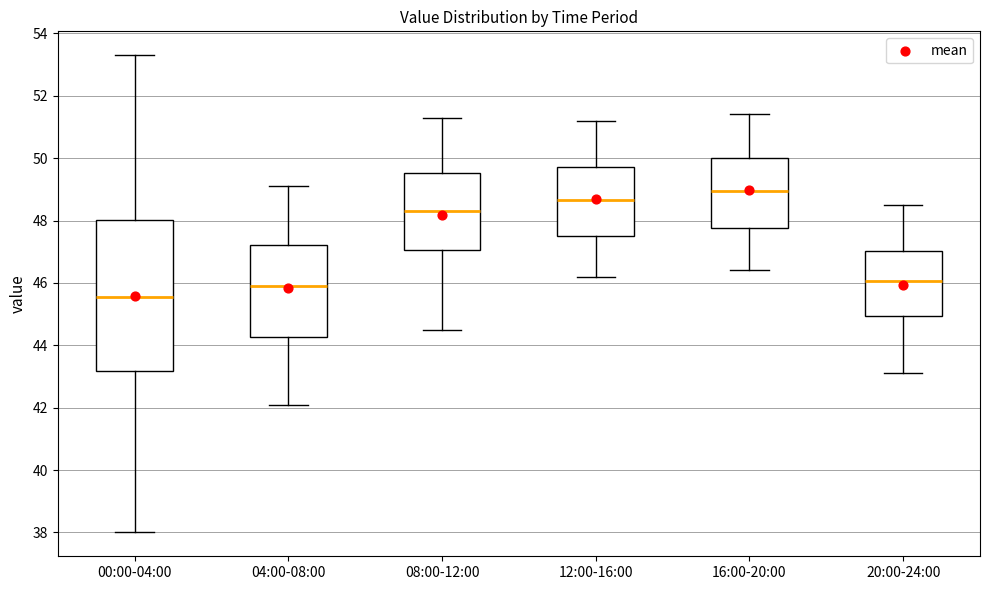

Reading left to right, transcribe this box plot: for each box, give where its median line is, the range the box spans, and where its two whiskers end, as read against the y-axis. The values are not printed on the chart, so give them approximately, as read against the axis.

00:00-04:00: median 45.6, box 43.2 to 48.0, whiskers 38.0 to 53.4
04:00-08:00: median 46.0, box 44.2 to 47.2, whiskers 42.2 to 49.2
08:00-12:00: median 48.4, box 47.0 to 49.6, whiskers 44.6 to 51.4
12:00-16:00: median 48.6, box 47.6 to 49.8, whiskers 46.2 to 51.2
16:00-20:00: median 49.0, box 47.8 to 50.0, whiskers 46.4 to 51.4
20:00-24:00: median 46.0, box 45.0 to 47.0, whiskers 43.2 to 48.6